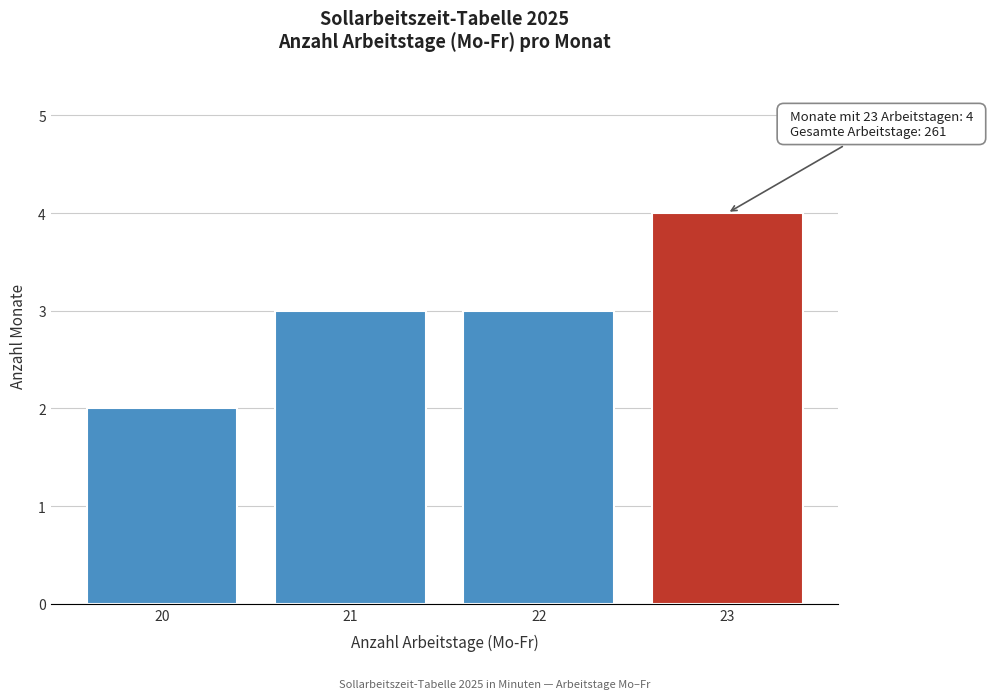

Reading left to right, what are all the values shown in this chart?

2	3	3	4